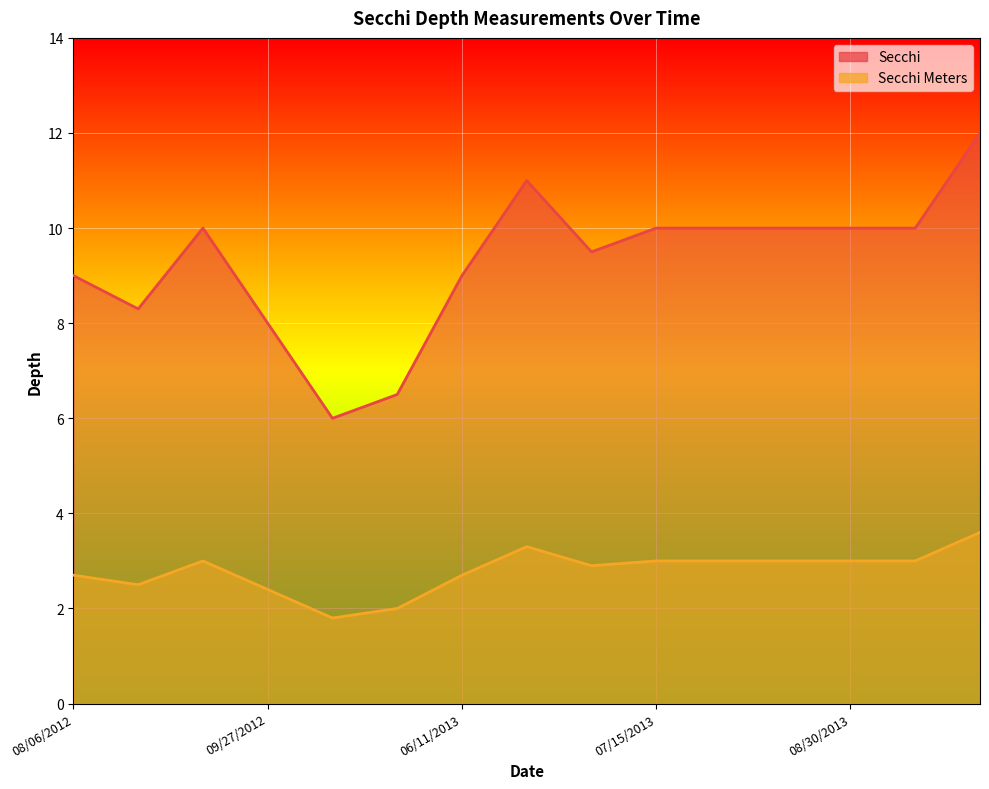

What is the total value across all series at 09/21/2012?

13.0